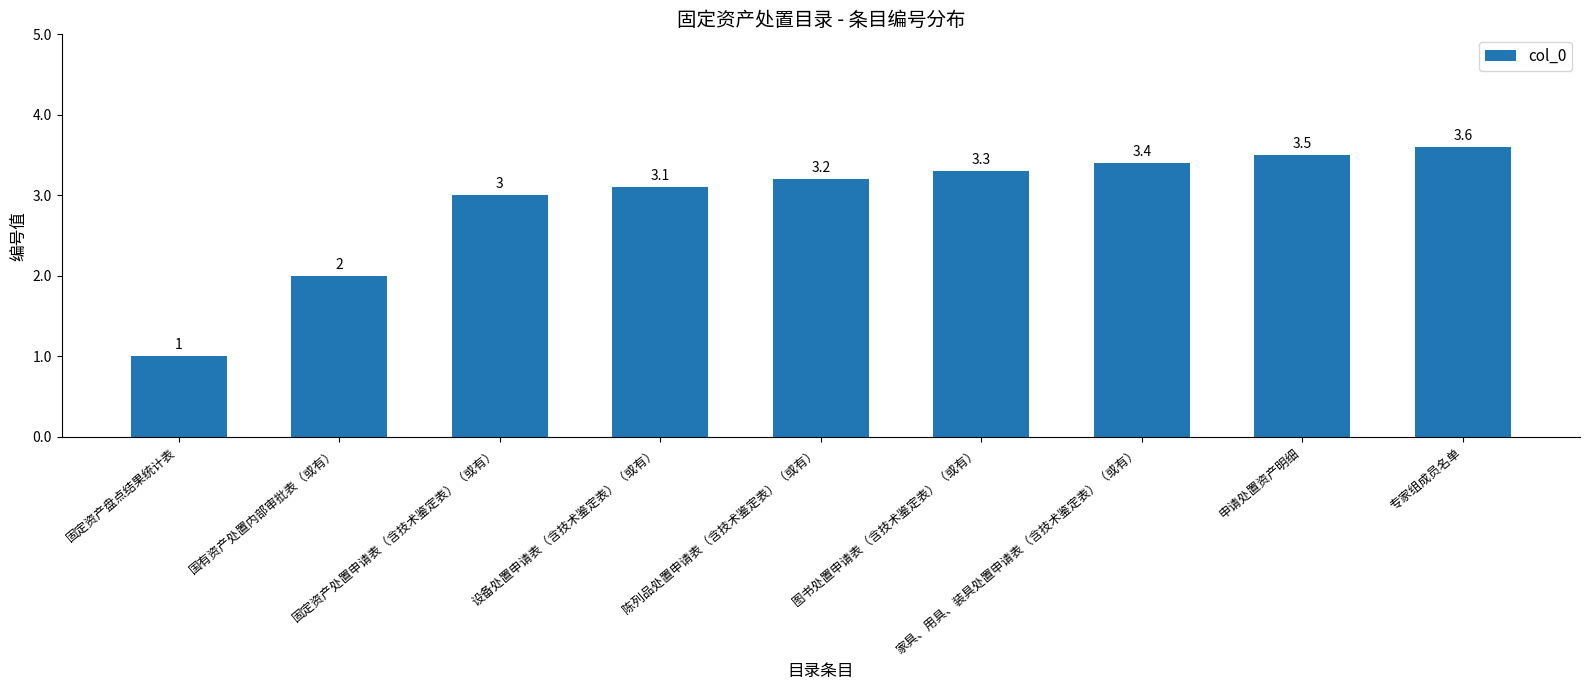

Reading right to left, extract all data points from this chart.

3.6	3.5	3.4	3.3	3.2	3.1	3.0	2.0	1.0